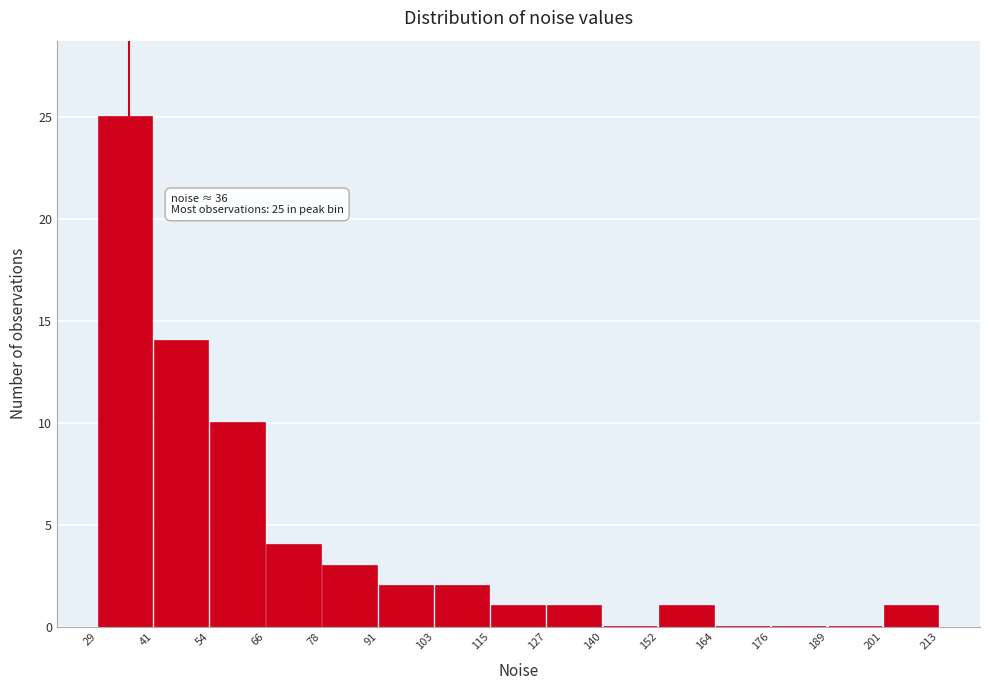

Which range on the x-axis has the tallest bar?

29 to 41